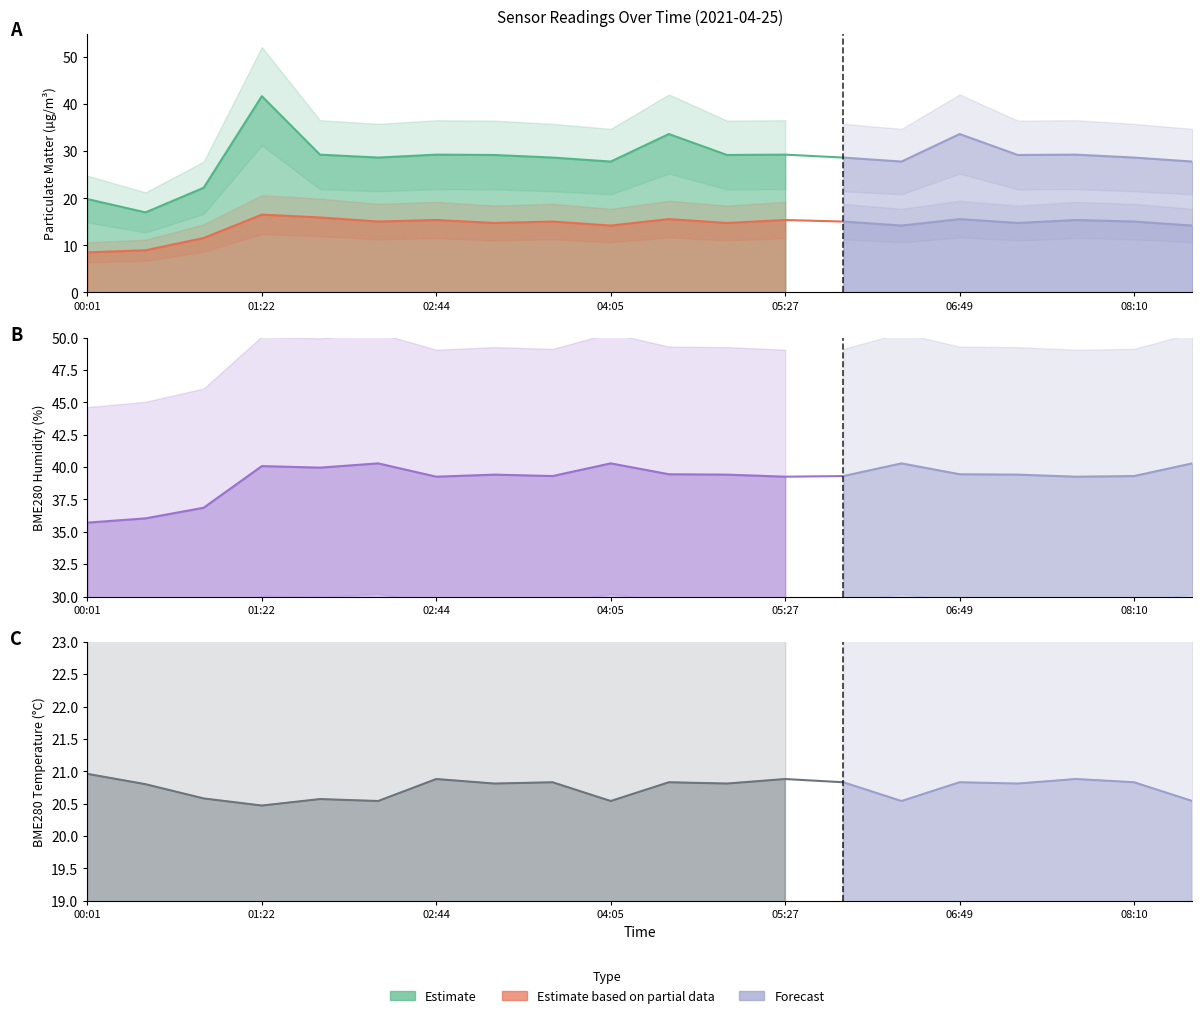

At 07:16, list the series in order from smallest to largest.

SDS_P2, BME280_temperature, SDS_P1, BME280_humidity